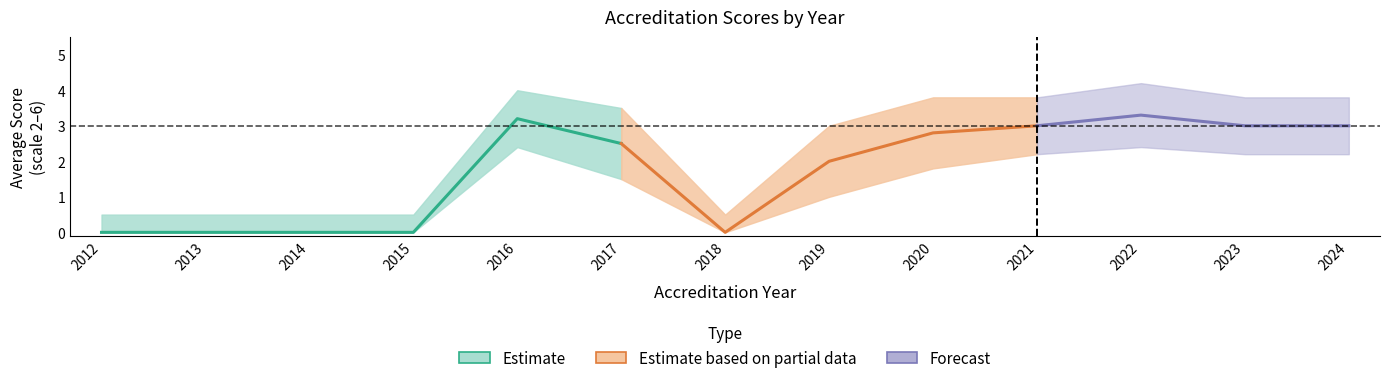

How many lines are shown in the chart?

3